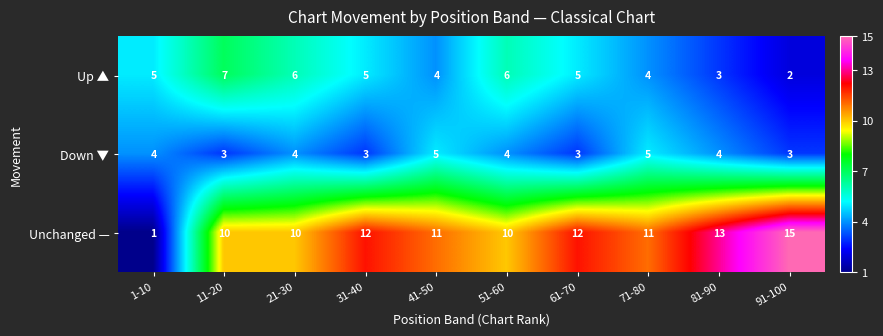

True or false: Up ▲ has a value of 4 at 41-50.

True